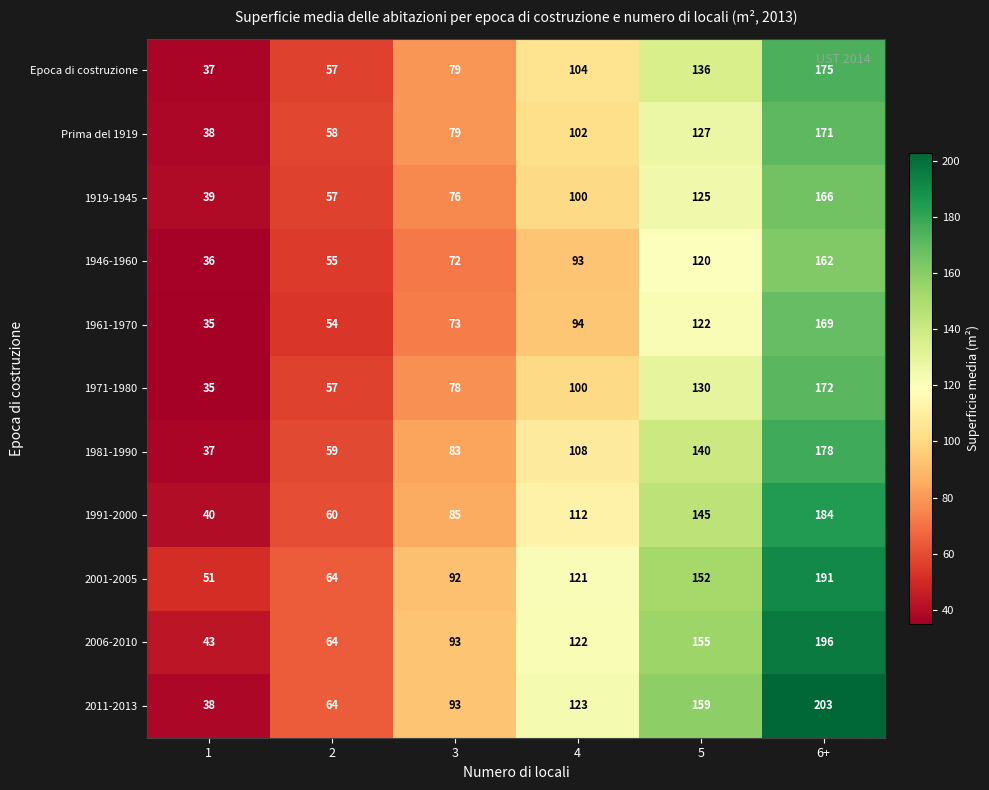

At which category does the chart reach its minimum across all series?

1